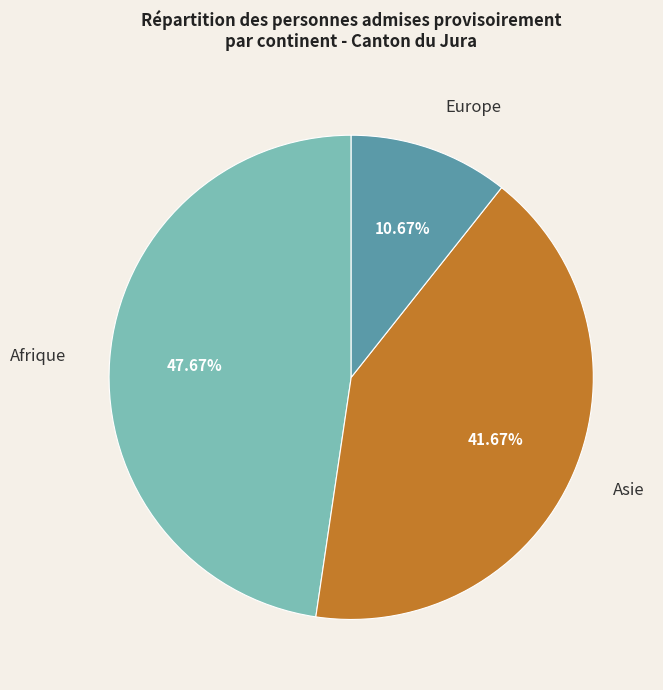

Between Asie and Europe, which is larger?

Asie